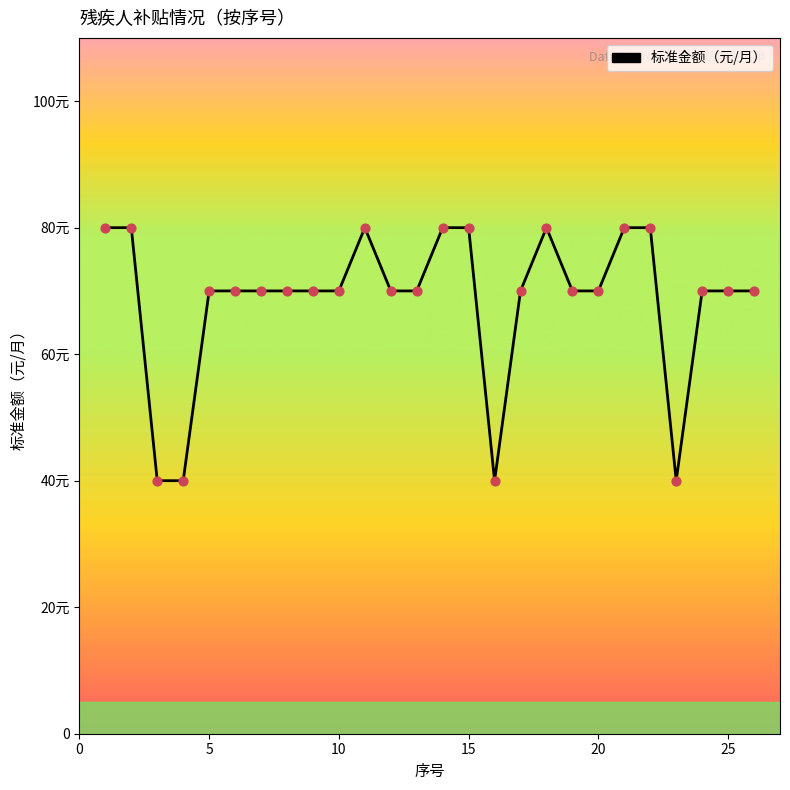

Is this an area chart (filled region under the line)?

No